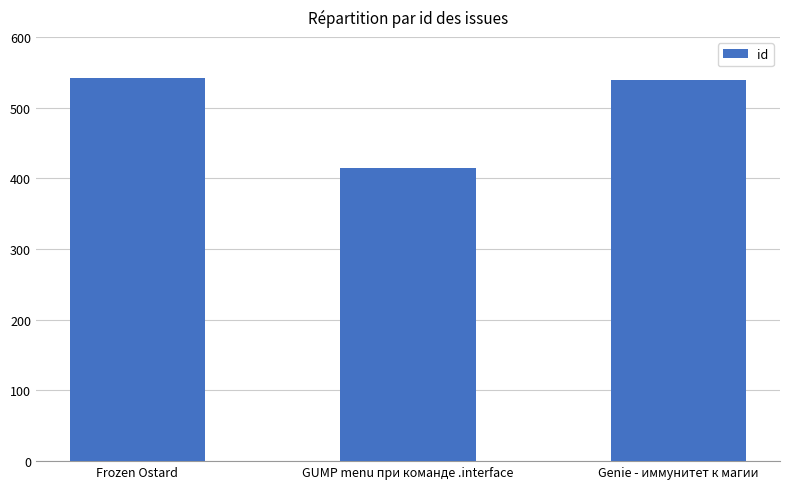

Which label corresponds to the smallest value in the chart?

GUMP menu при команде .interface